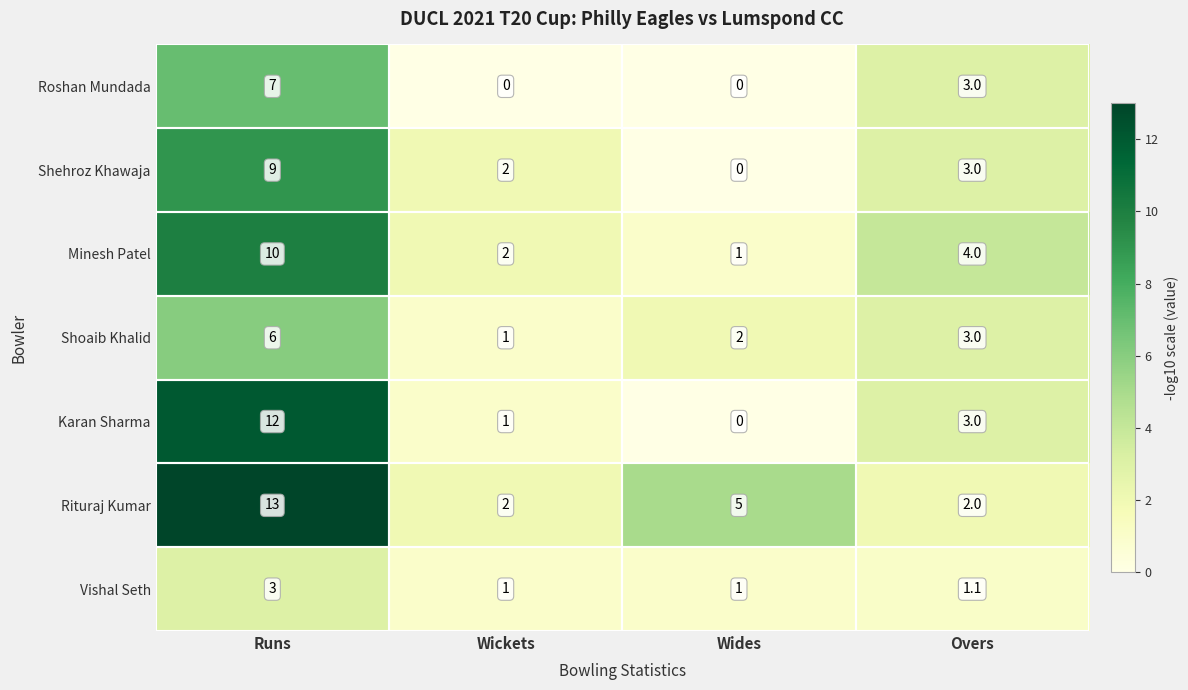

Is it true that Minesh Patel equals 0.6 at Wides?

False